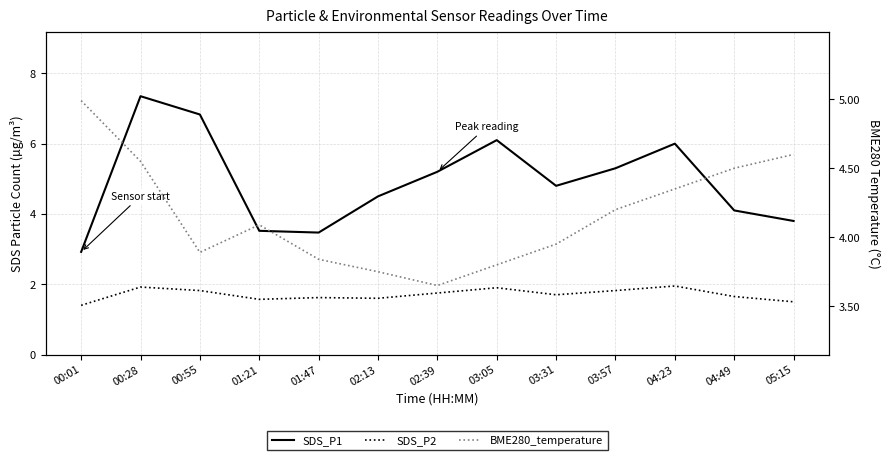

True or false: SDS_P2 has more than 1 interior local peaks.

True